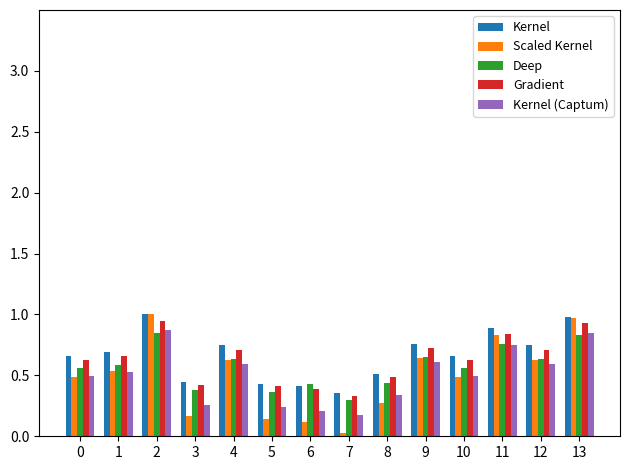

True or false: Scaled Kernel has a value of 0.9 at 0.

False